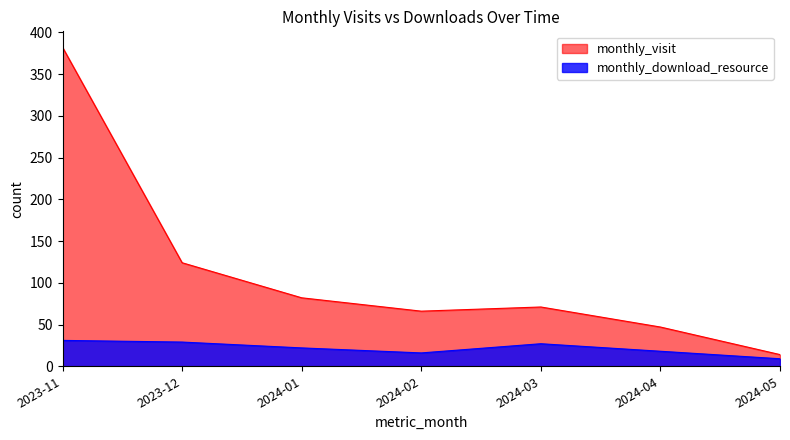

True or false: monthly_download_resource and monthly_visit intersect in this chart.

False